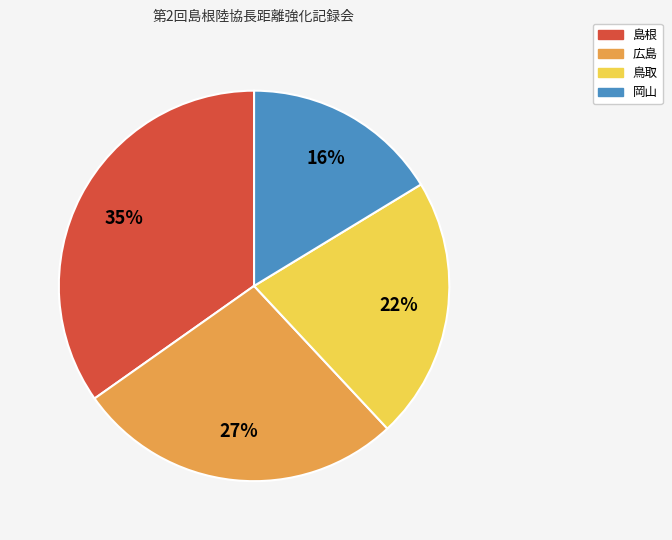

Is there any slice that represents more than half of the pie?

No